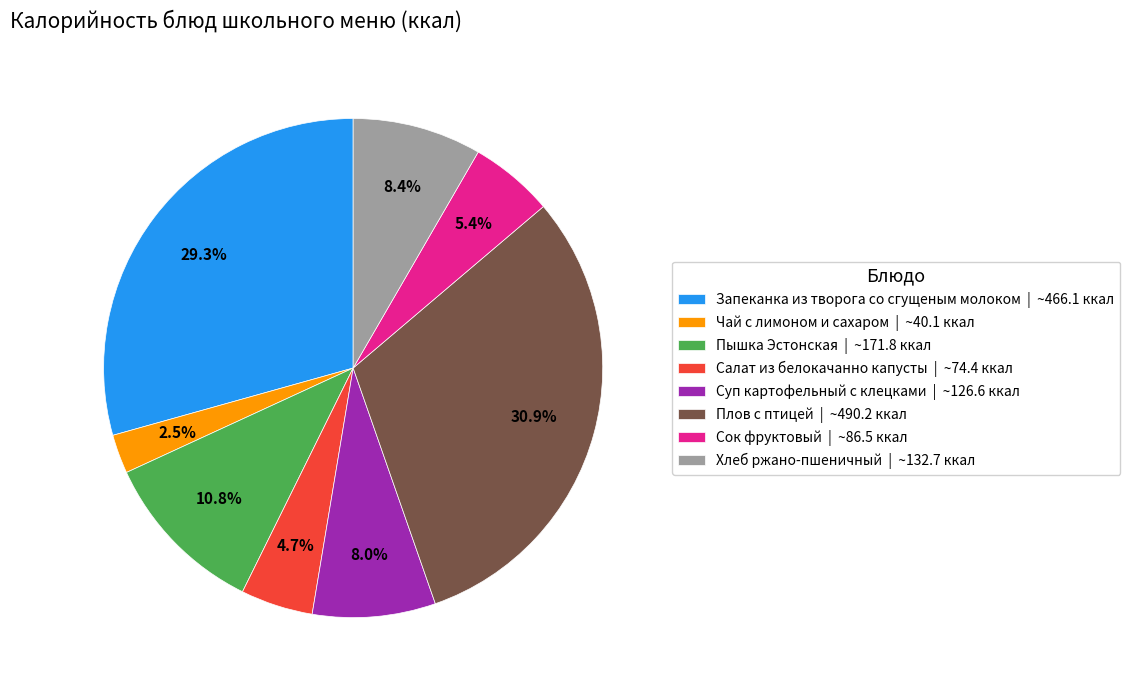

Is it true that Пышка Эстонская is 11% of the pie?

True